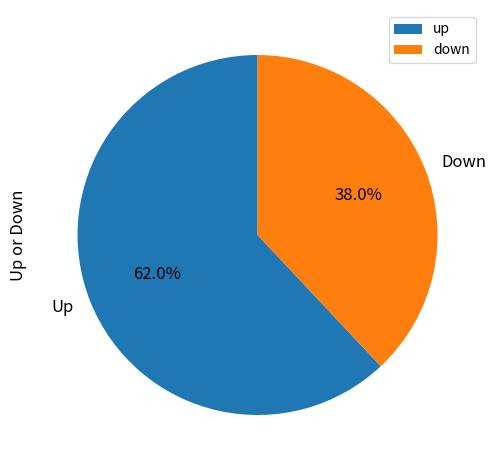

True or false: down accounts for 31% of the total.

False